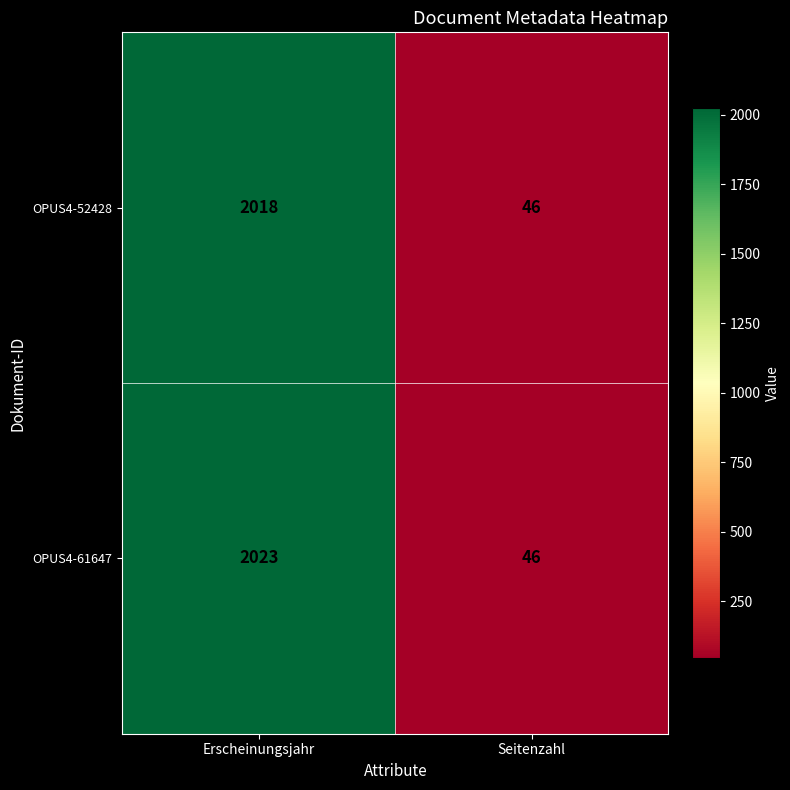

Reading right to left, extract all data points from this chart.

OPUS4-52428: 46	2018
OPUS4-61647: 46	2023